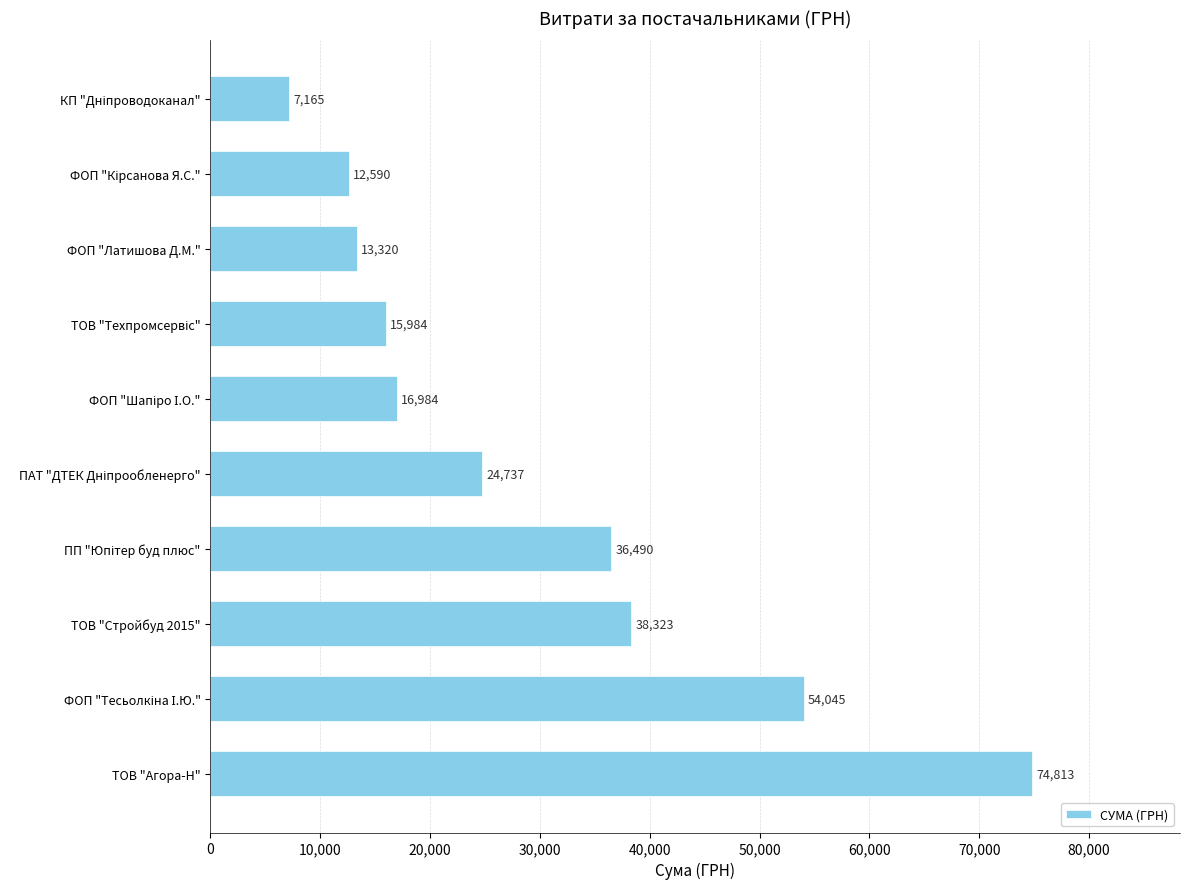

True or false: the data shows 74813.2 at ТОВ "Агора-Н".

True